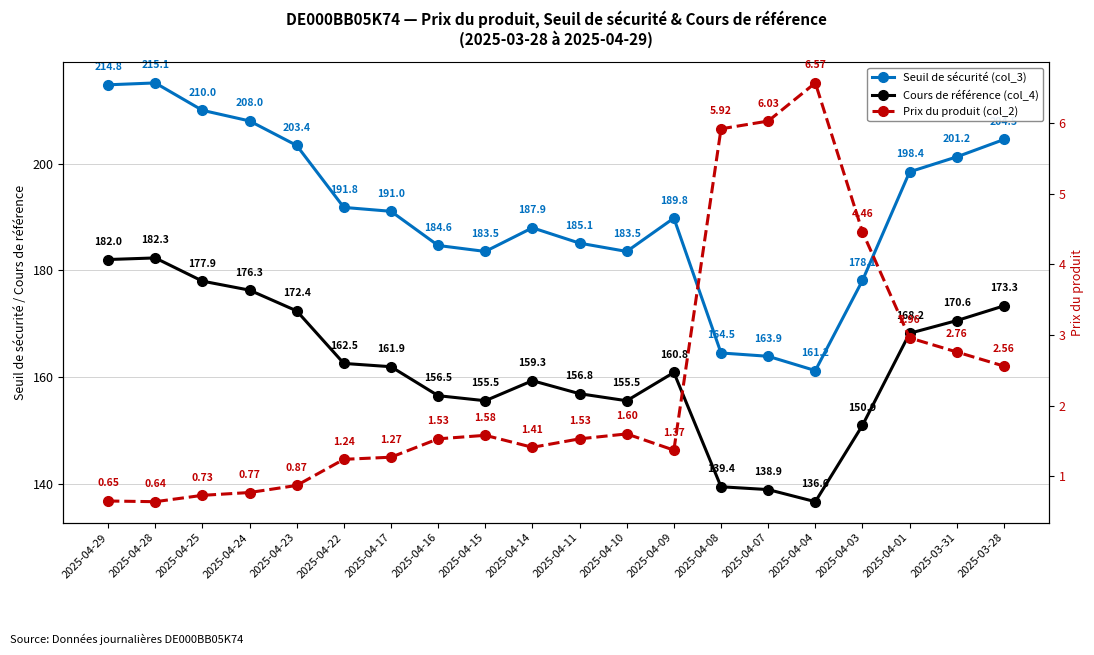

Rank the series by their average value, from highest to lowest.

Seuil de sécurité (col_3), Cours de référence (col_4), Prix du produit (col_2)